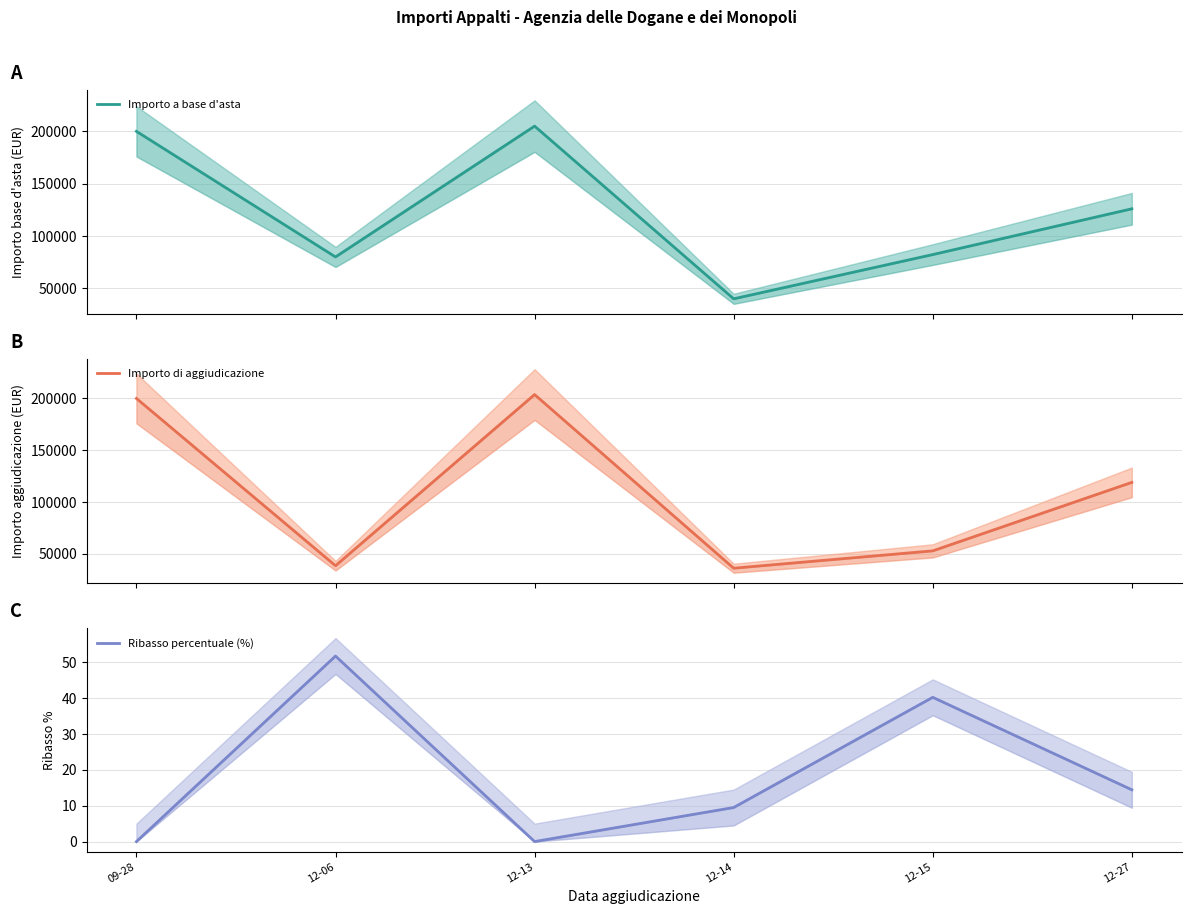

Which series has the largest range (max minus min)?

Importo di aggiudicazione